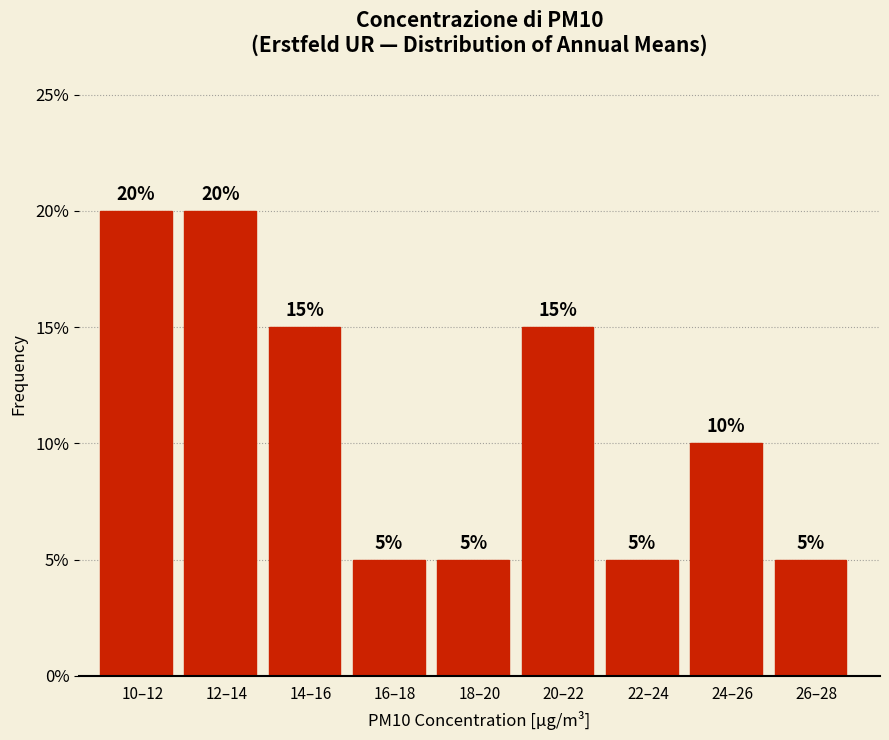

Reading left to right, transcribe all the data shown in this chart.

10–12=20	12–14=20	14–16=15	16–18=5	18–20=5	20–22=15	22–24=5	24–26=10	26–28=5